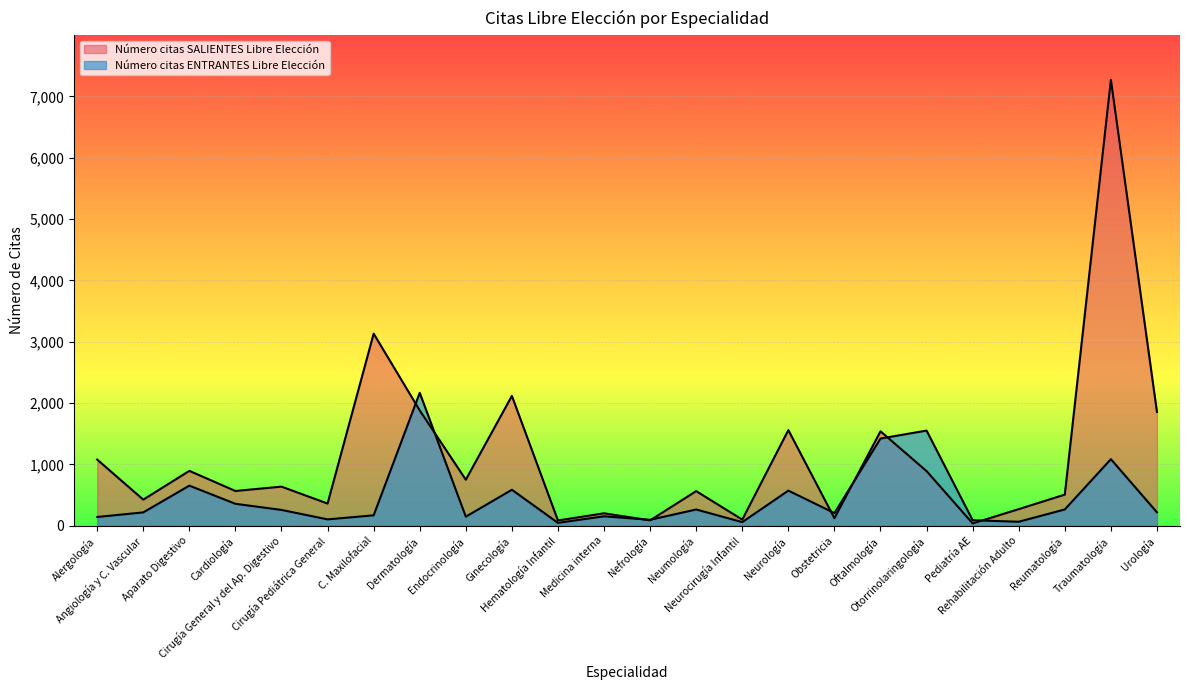

What position from the right is Ginecología?

15